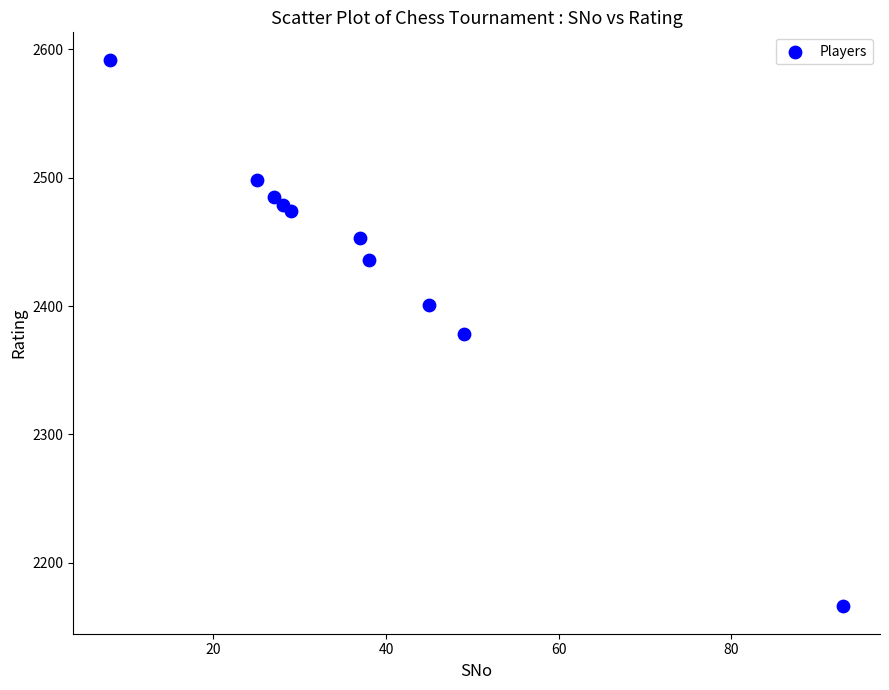

What is the range of X values (max minus min)?

85